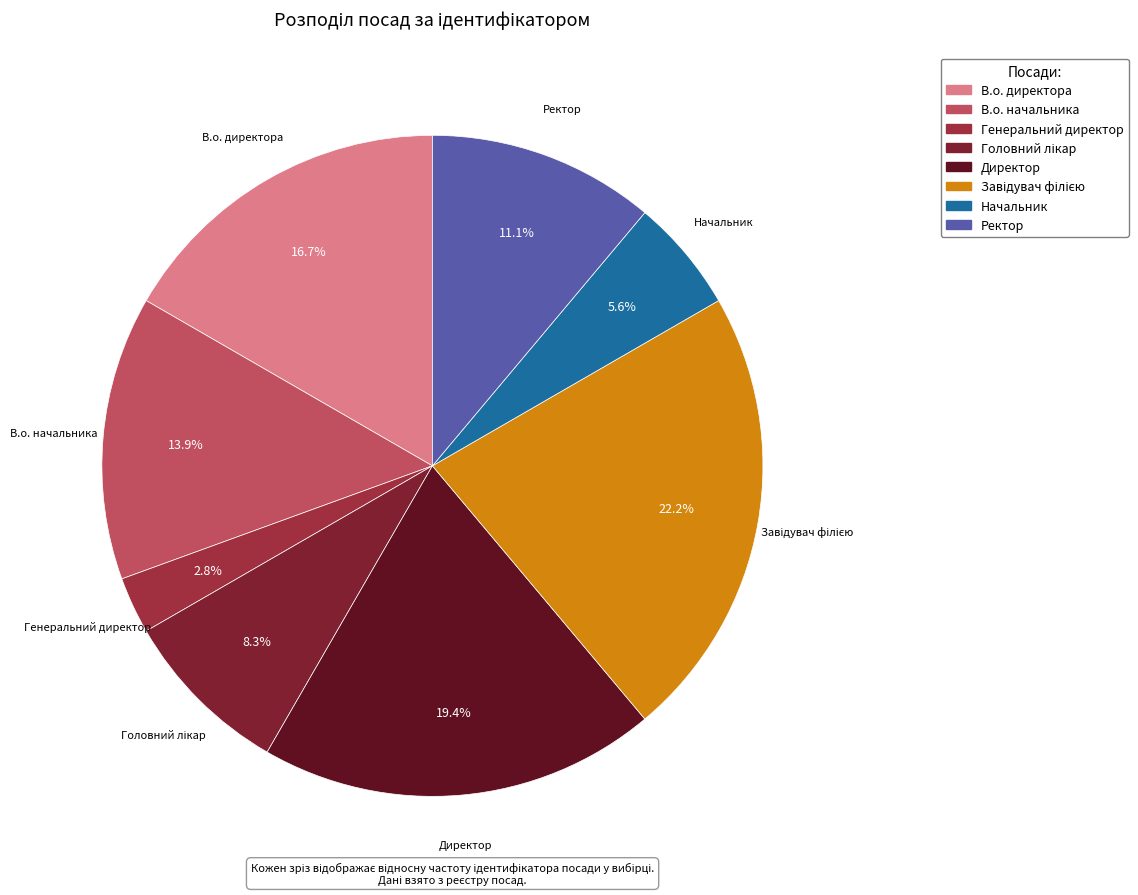

Which category has the smallest portion of the pie?

Генеральний директор